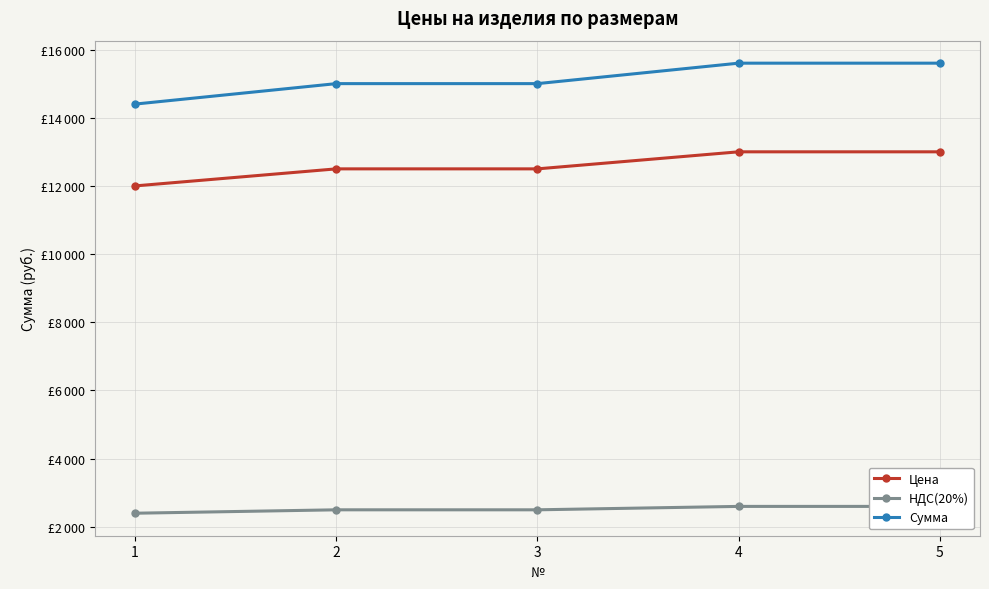

Is it true that Цена equals 13000 at 4?

True